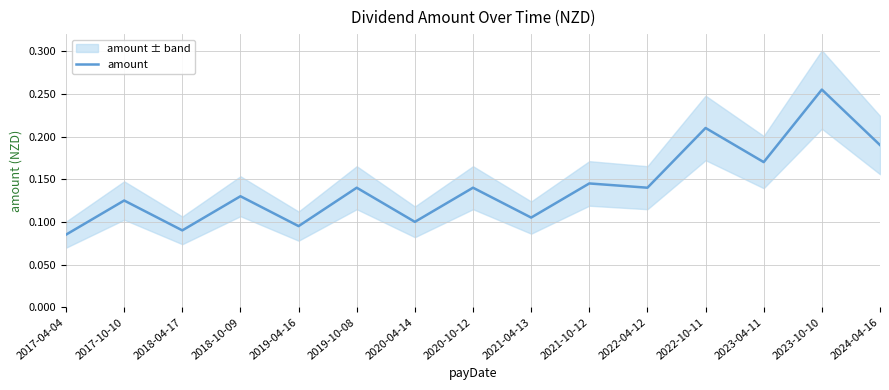

How many values are between 0 and 1?

15